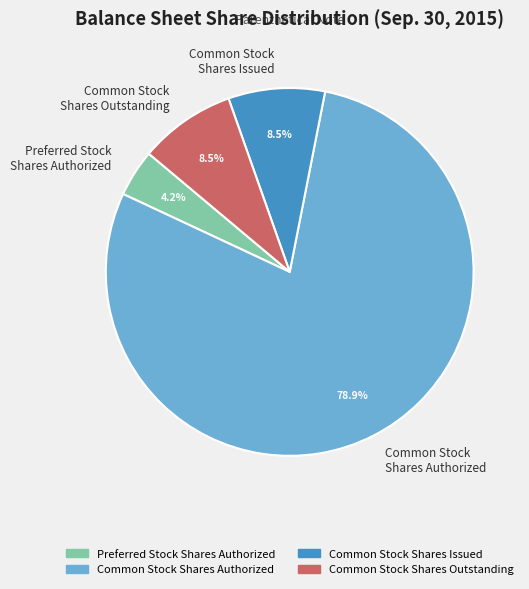

What percentage is NOT represented by Preferred Stock Shares Authorized?

95.8%